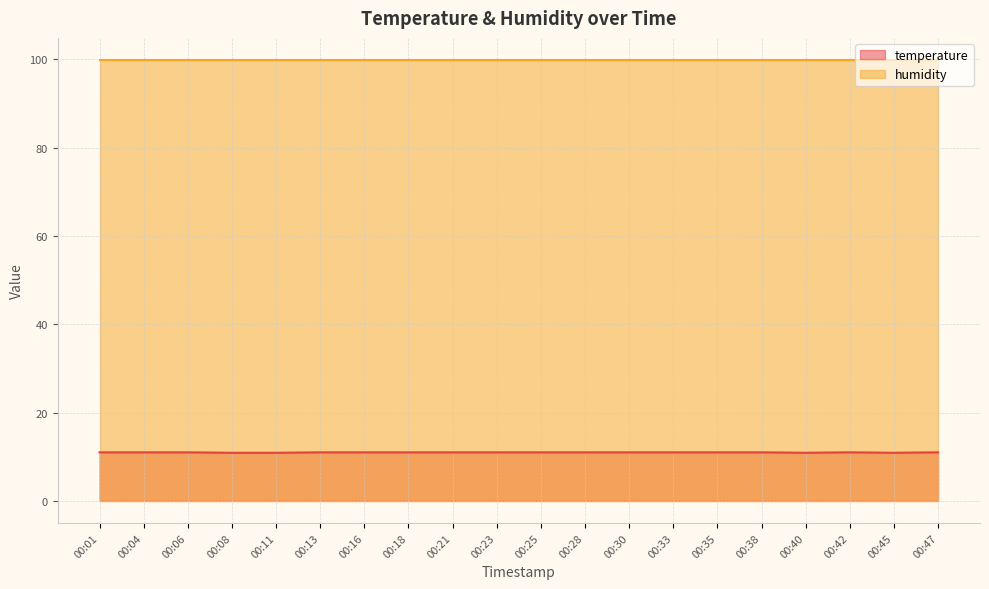

Does the chart display data point markers on the line(s)?

No